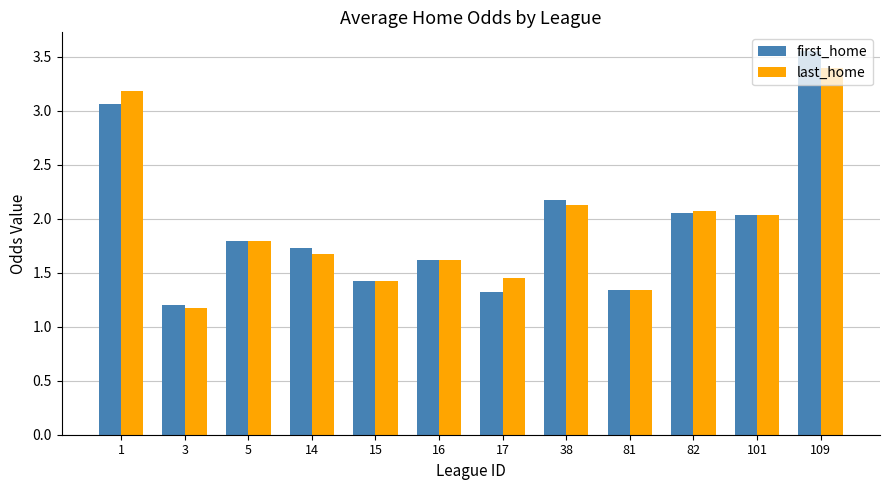

At which category is the sum across all series the highest?

109